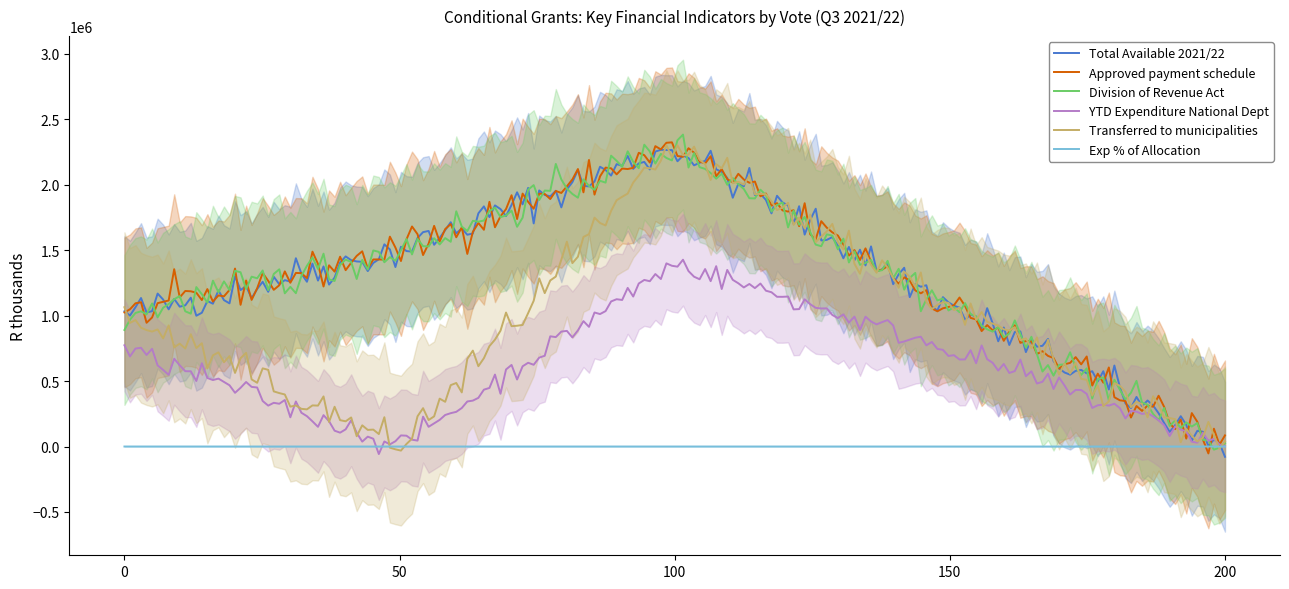

Is it true that Approved payment schedule equals 636711.2 at Cooperative Governance (Vote 3)?

False